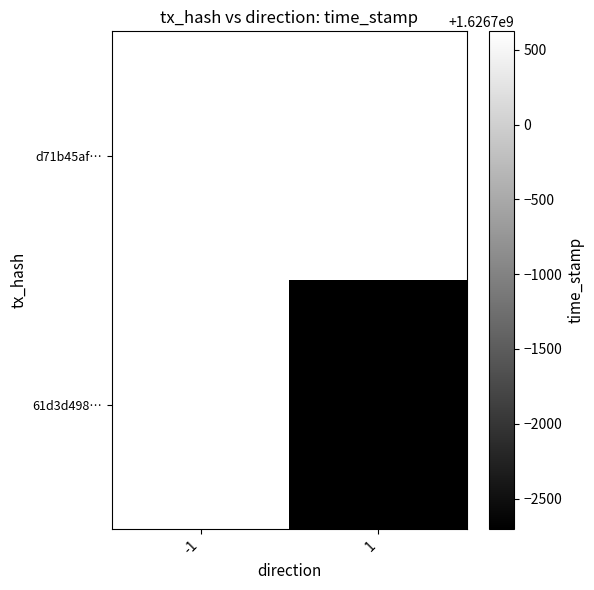

At which category does the chart reach its minimum across all series?

1